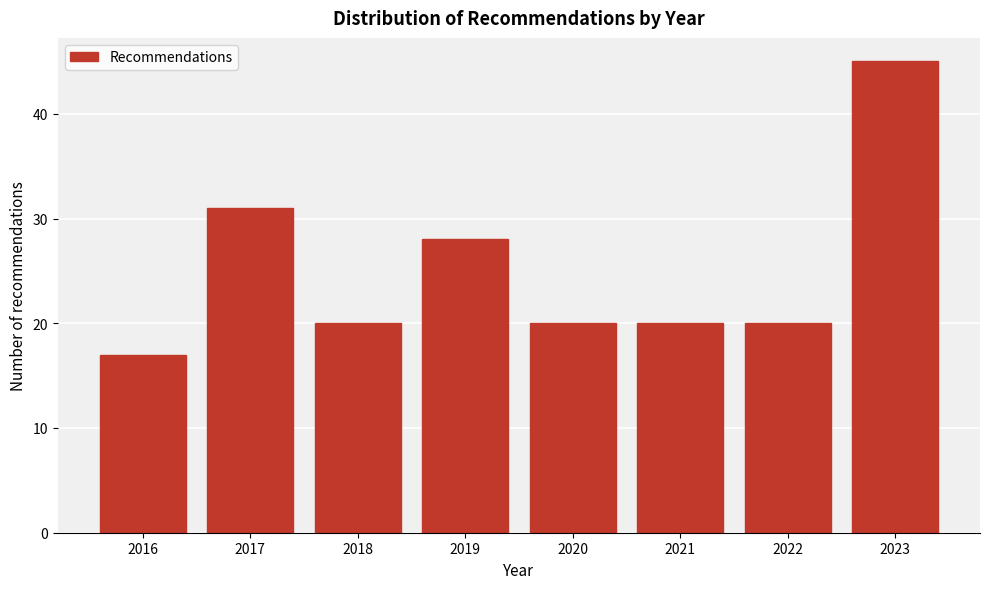

Reading left to right, transcribe all the data shown in this chart.

17	31	20	28	20	20	20	45